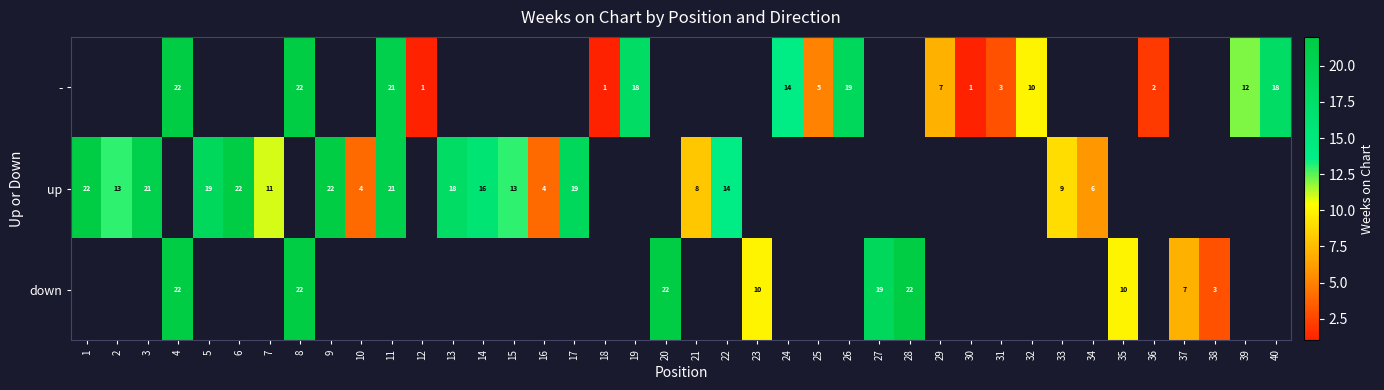

True or false: - has a value of 0 at 34.

True